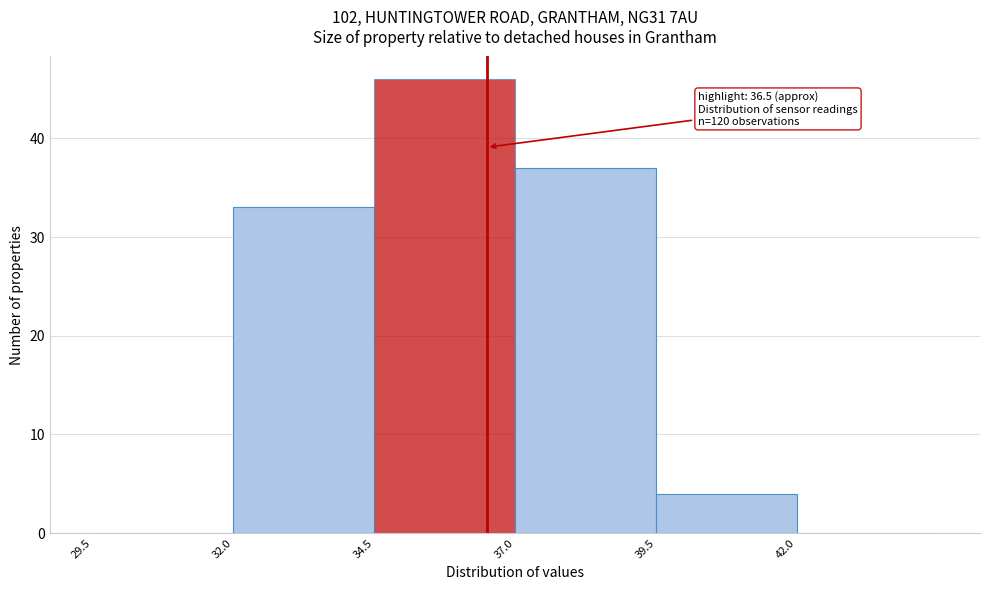

Which range on the x-axis has the tallest bar?

34.5 to 37.0